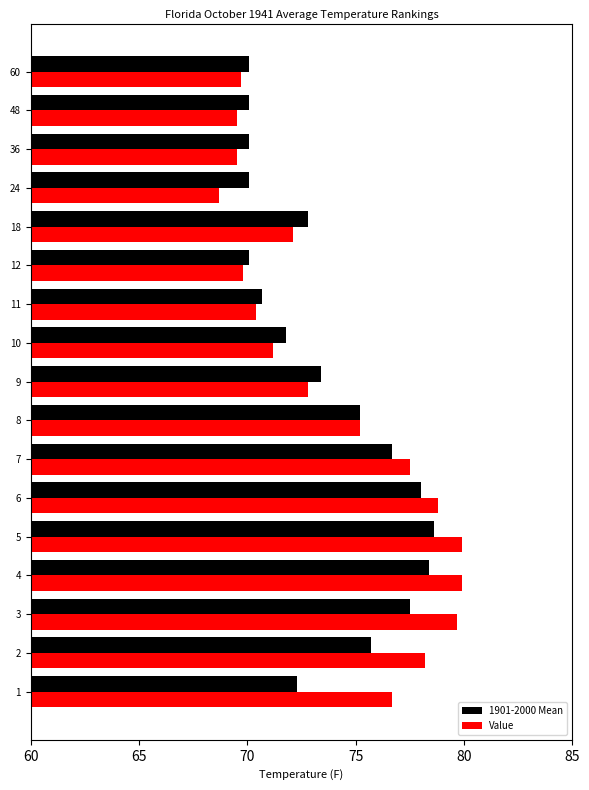

What is the spread (max minus min) of values at 6?

0.8